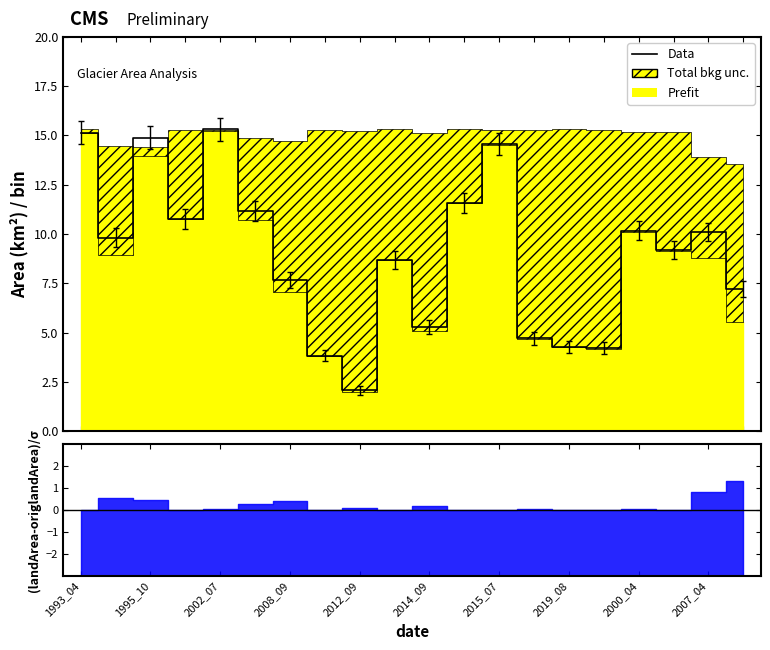

What is the change in value from 13 to 14?

-0.4